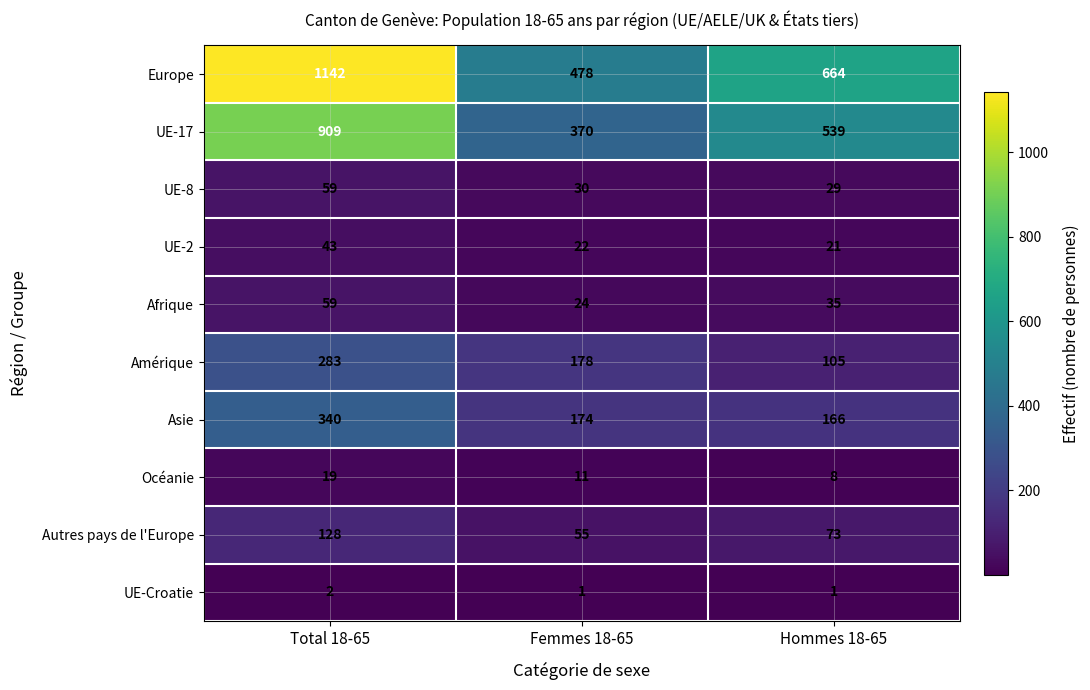

What is the average value of the Autres pays de l'Europe series?

85